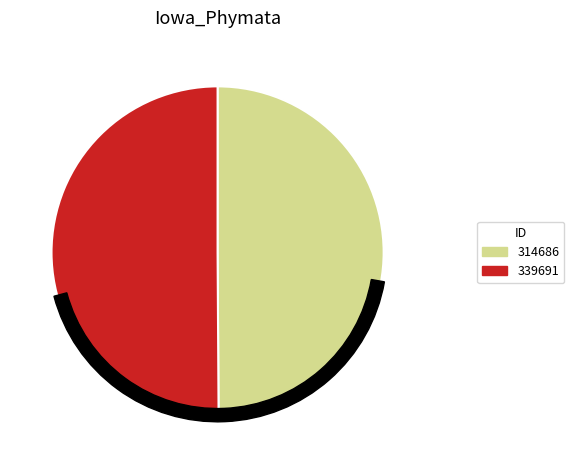

Which slice is the largest?

339691